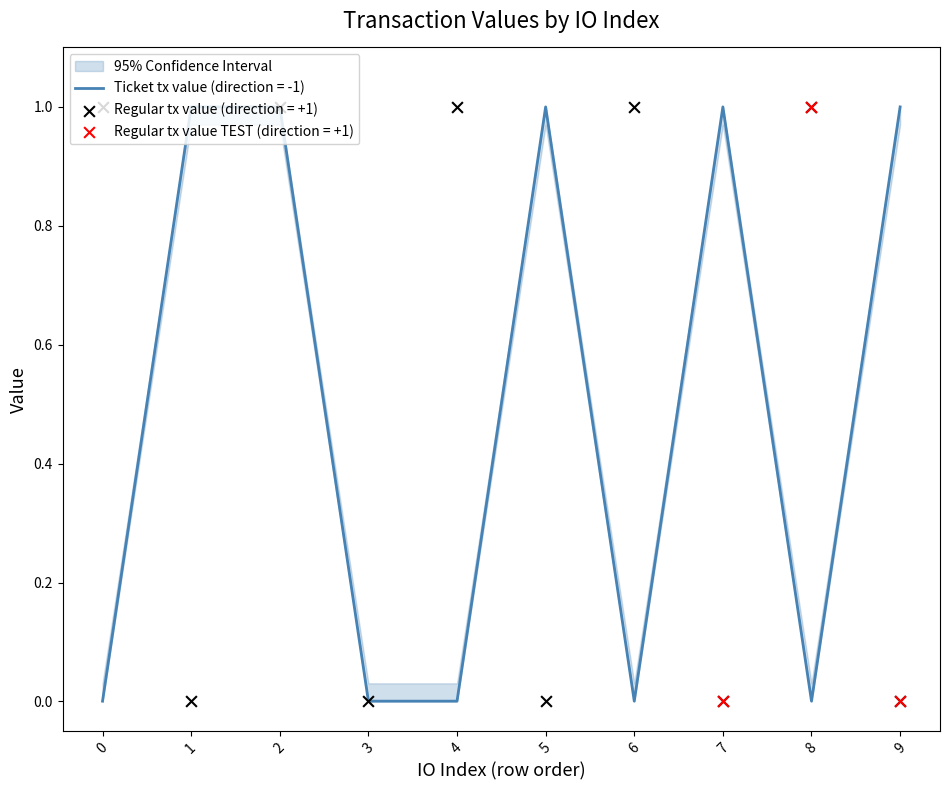

At how many categories does at least one series exceed 0?

10